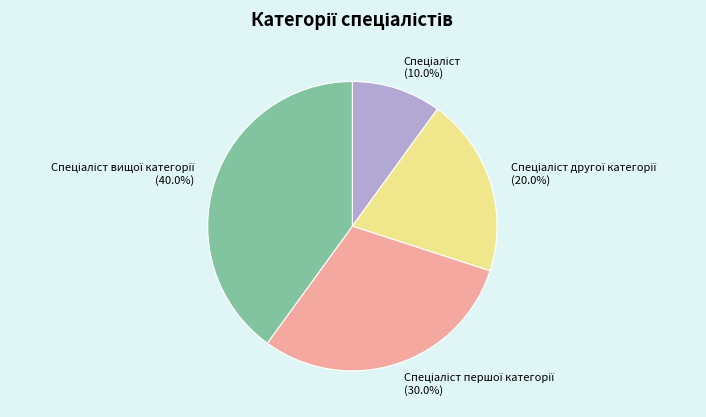

How many segments does this pie chart have?

4